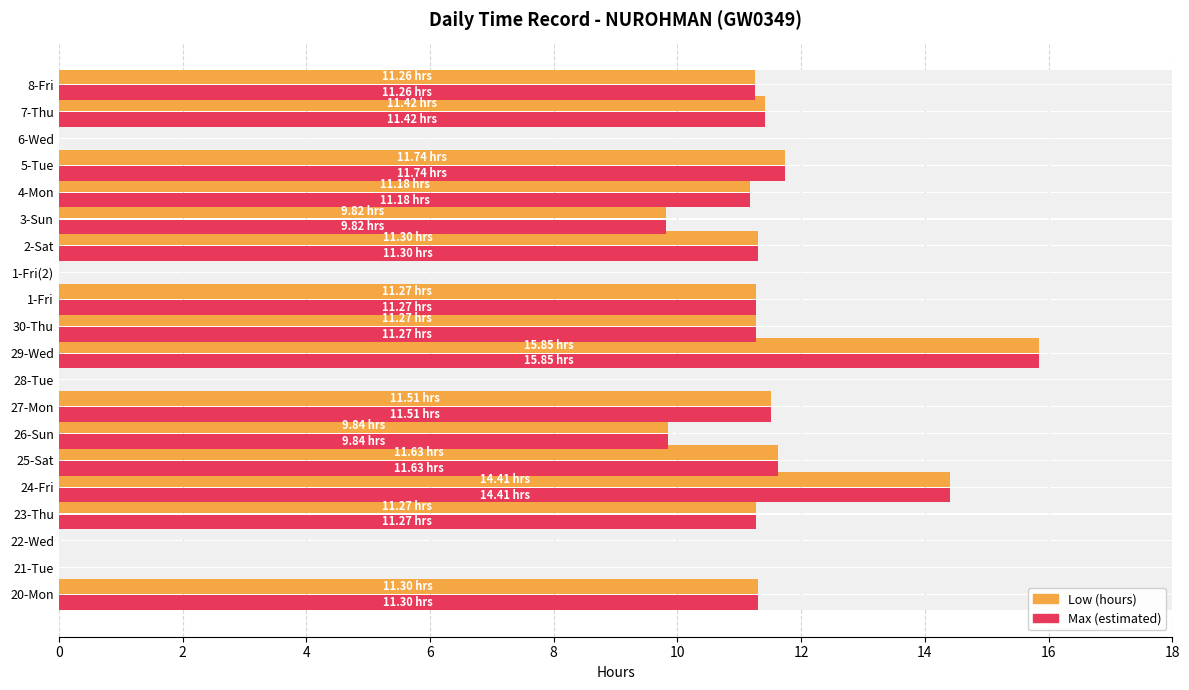

What is the difference between the maximum and second lowest values in the Low (hours) series?

15.8